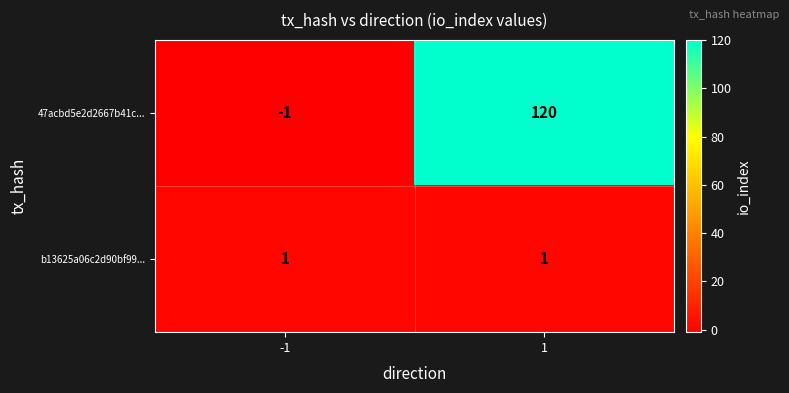

Is it true that b13625a06c2d90bf99... equals 1 at 1?

True